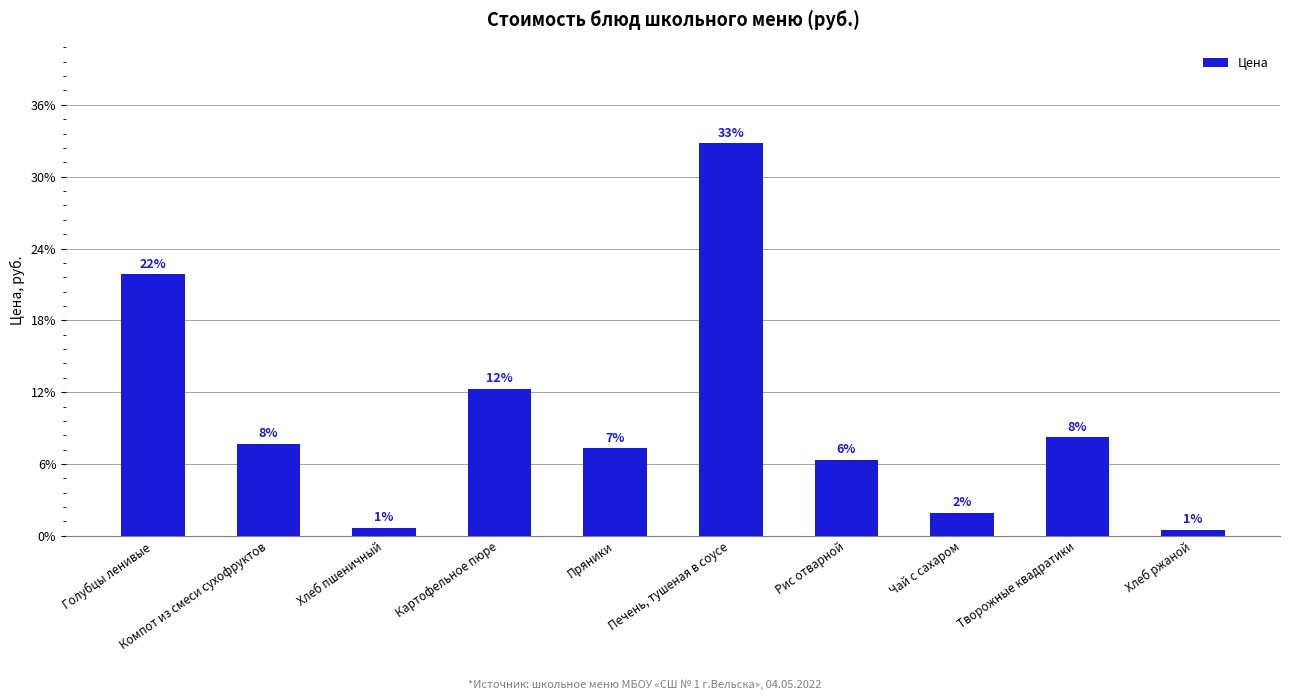

Which label corresponds to the largest value in the chart?

Печень, тушеная в соусе